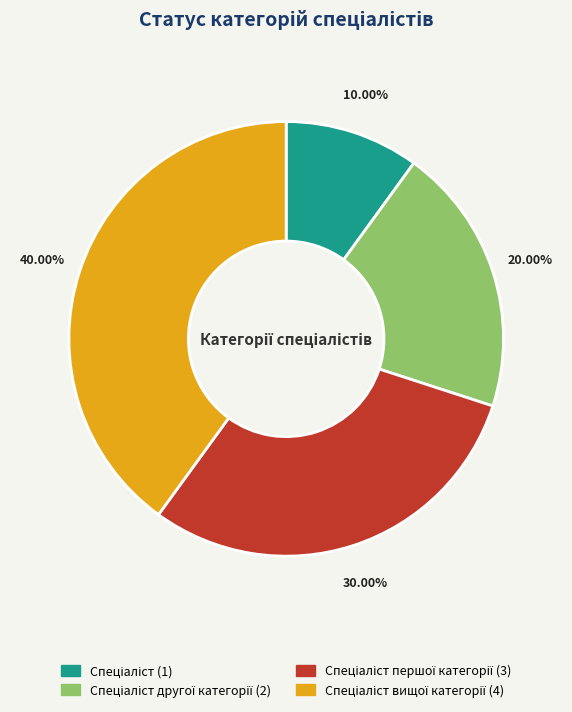

Is there any slice that represents more than half of the pie?

No